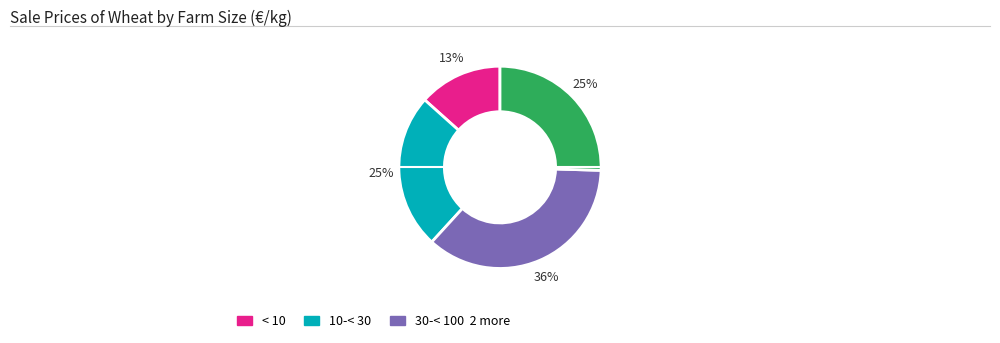

To the nearest percent, what is the average slice percentage?

25%